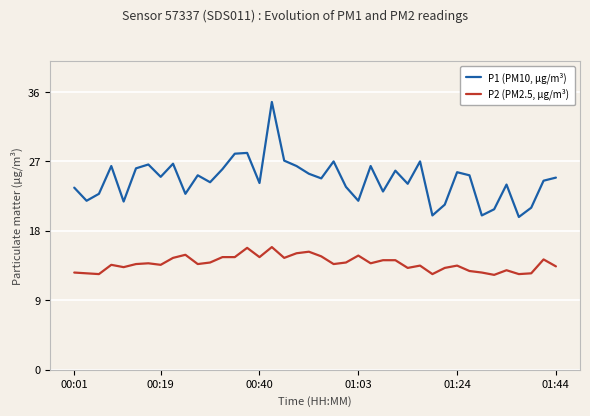

True or false: P2 (PM2.5, µg/m³) and P1 (PM10, µg/m³) cross at least once.

False